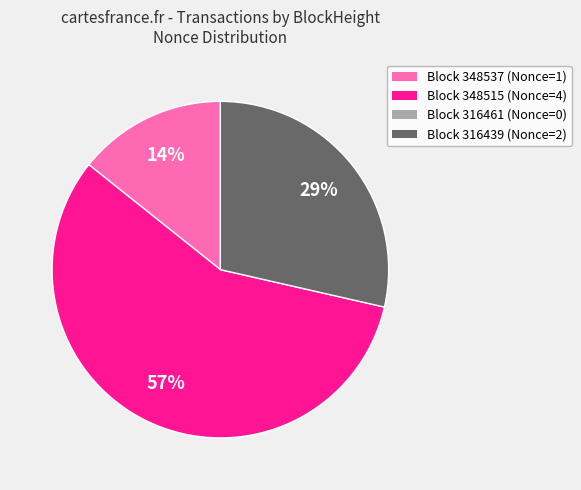

To the nearest percent, what is the difference between the largest and smallest slice percentages?

43%